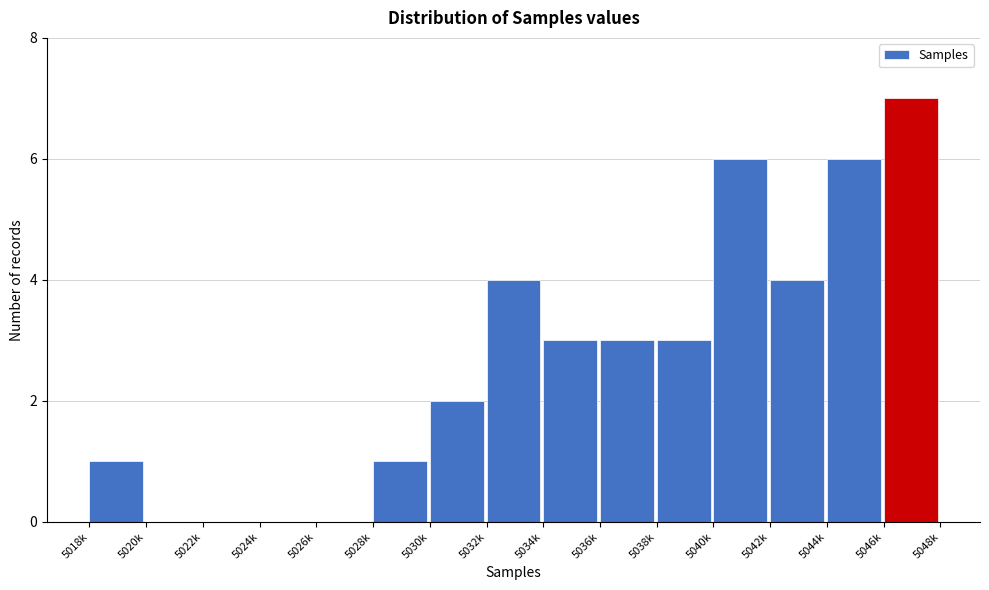

Reading left to right, transcribe all the data shown in this chart.

5018k=1	5020k=0	5022k=0	5024k=0	5026k=0	5028k=1	5030k=2	5032k=4	5034k=3	5036k=3	5038k=3	5040k=6	5042k=4	5044k=6	5046k=7